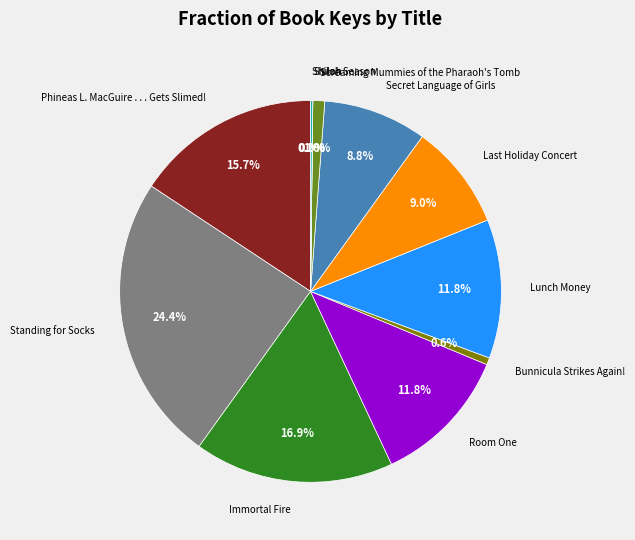

Is there any slice that represents more than half of the pie?

No